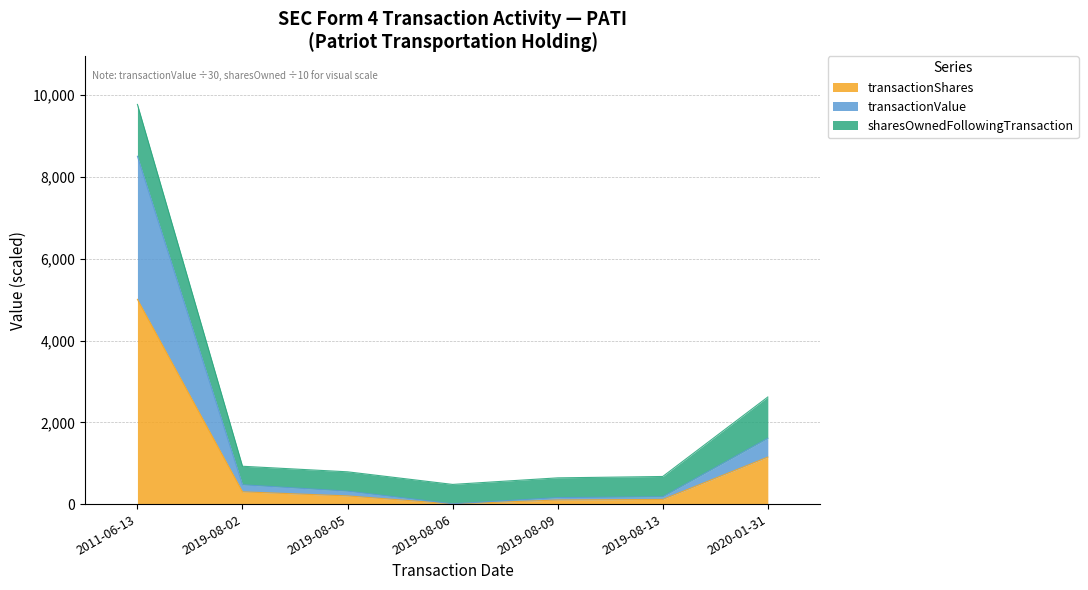

True or false: transactionShares and transactionValue cross at least once.

False